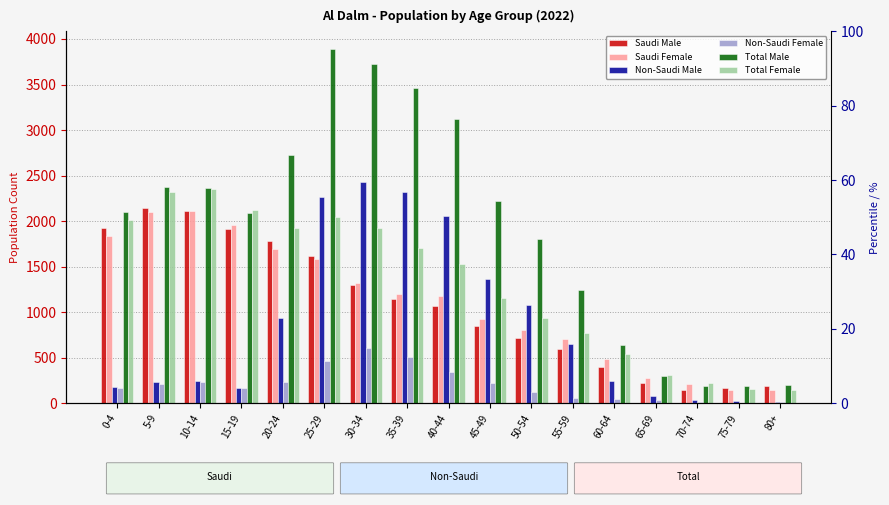

How many bars are there in each group?

6